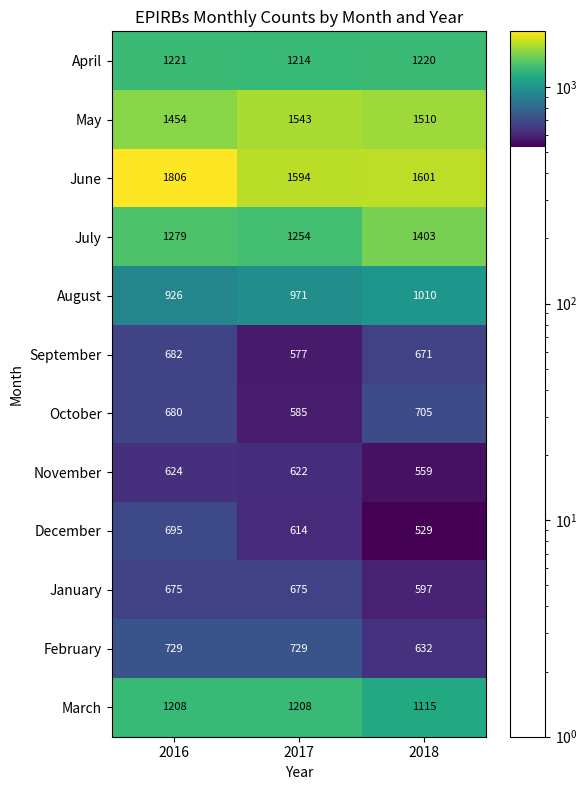

Is the value of October at 2017 greater than the value of February at 2018?

No